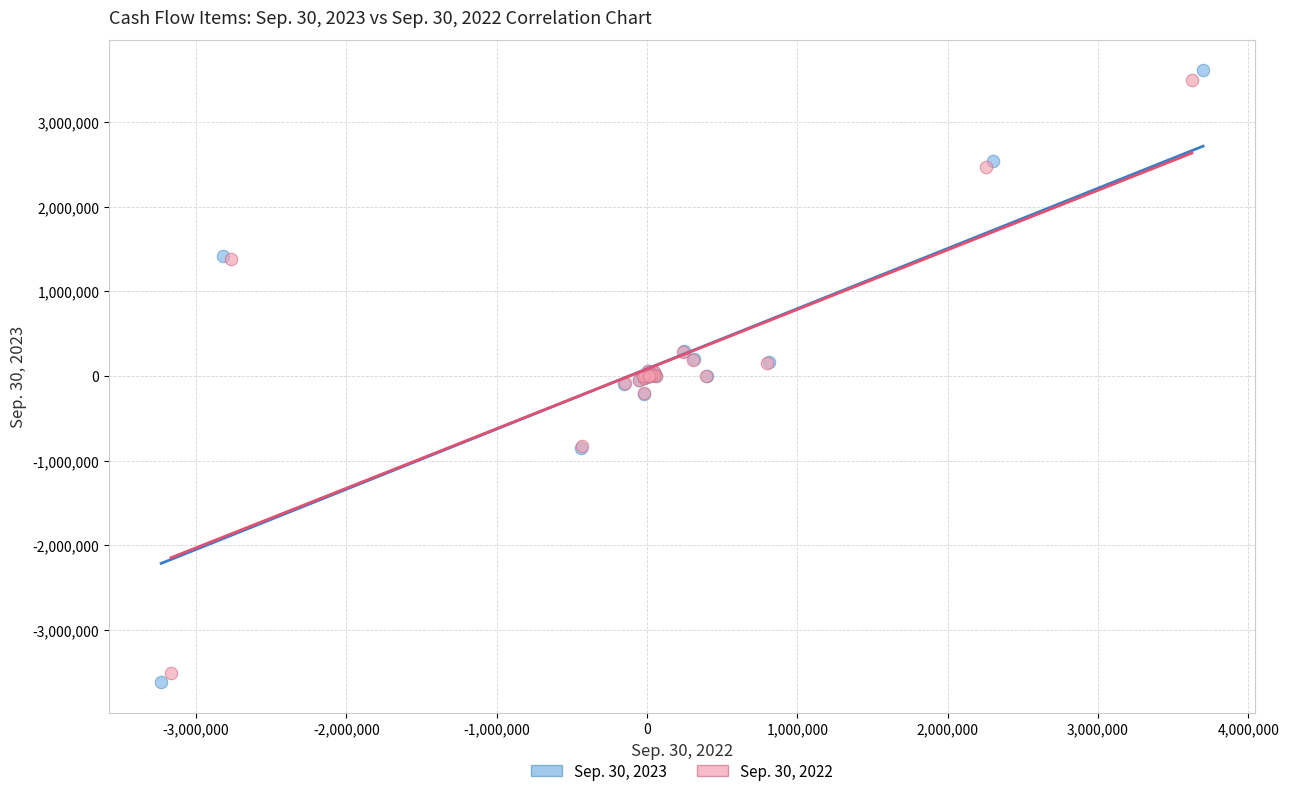

Which series has the widest spread of Y values?

Sep. 30, 2023